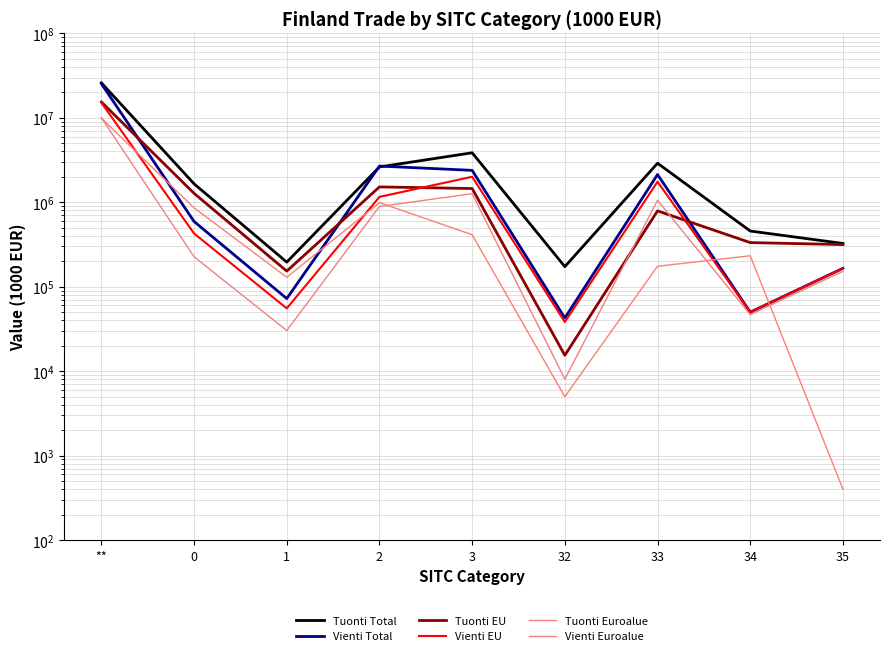

Reading right to left, list all the values displayed in this chart.

Tuonti Total: 35=325274	34=456634	33=2898591	32=172878	3=3853378	2=2621012	1=195581	0=1653591	**=25949712
Vienti Total: 35=165189	34=49946	33=2129189	32=42635	3=2386958	2=2683444	1=72396	0=591721	**=25368799
Tuonti EU: 35=315468	34=333125	33=790379	32=15416	3=1454388	2=1520021	1=153045	0=1275100	**=15405618
Vienti EU: 35=165149	34=49946	33=1751075	32=38218	3=2004388	2=1158004	1=55434	0=426889	**=15110168
Tuonti Euroalue: 35=401	34=232561	33=174761	32=4990	3=412712	2=990836	1=129378	0=859215	**=9913130
Vienti Euroalue: 35=152105	34=46726	33=1055726	32=8049	3=1262606	2=891326	1=30273	0=226301	**=10024788